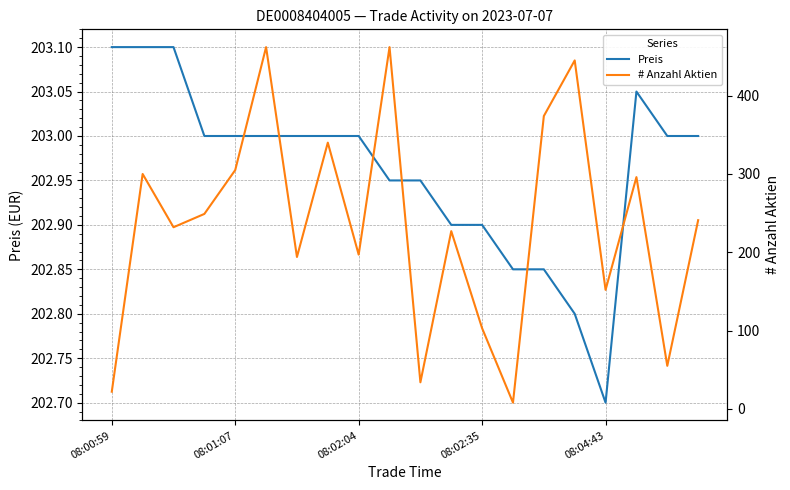

How many lines are shown in the chart?

2